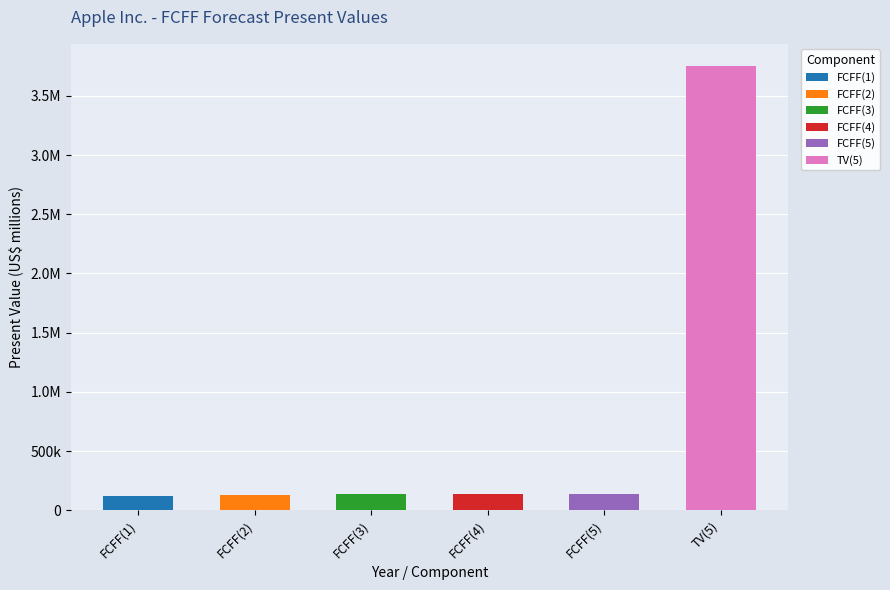

Reading right to left, list all the values displayed in this chart.

TV(5)=3751083	FCFF(5)=136582	FCFF(4)=141555	FCFF(3)=139776	FCFF(2)=131792	FCFF(1)=118899